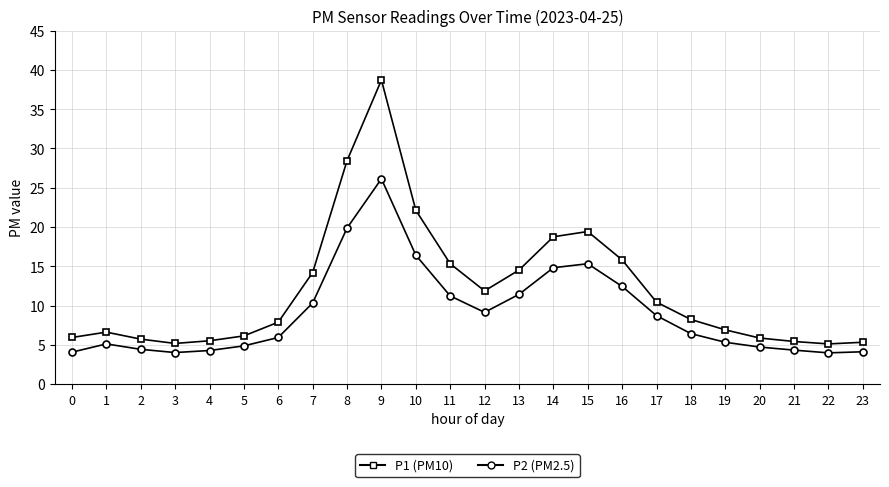

How many lines are shown in the chart?

2